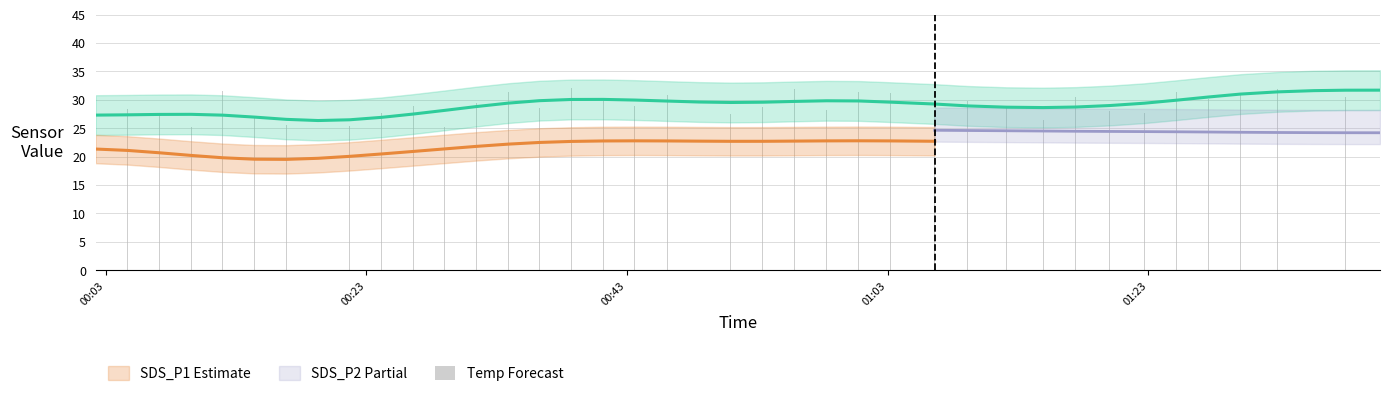

What position from the right is 2023/05/03 00:16:52?

34